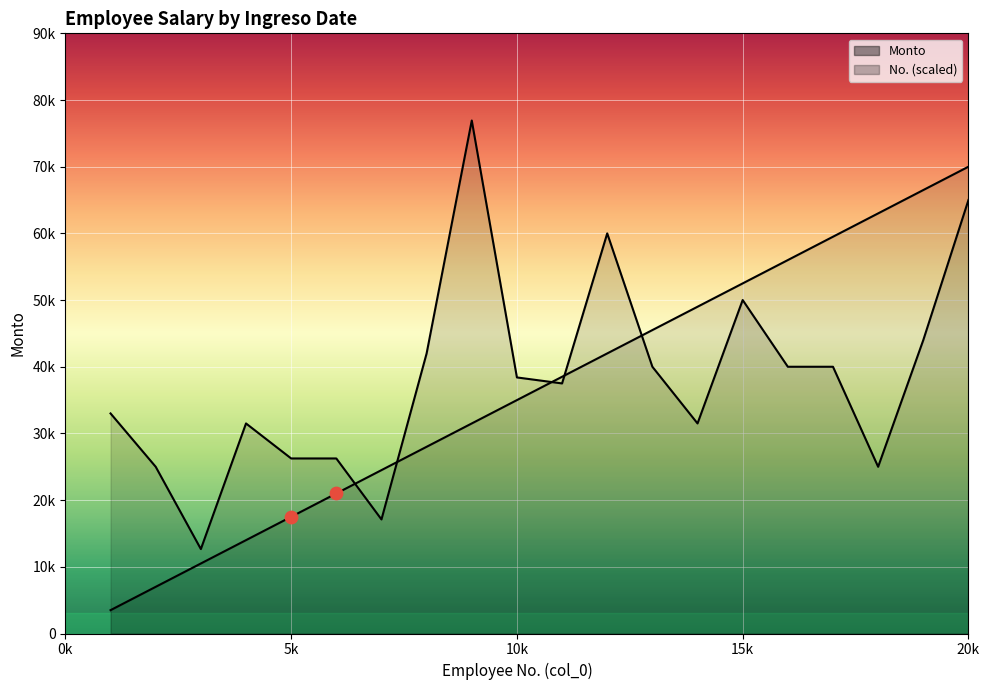

Is the value of Monto at 2007-08-24 greater than the value of No. at 2002-07-31?

No